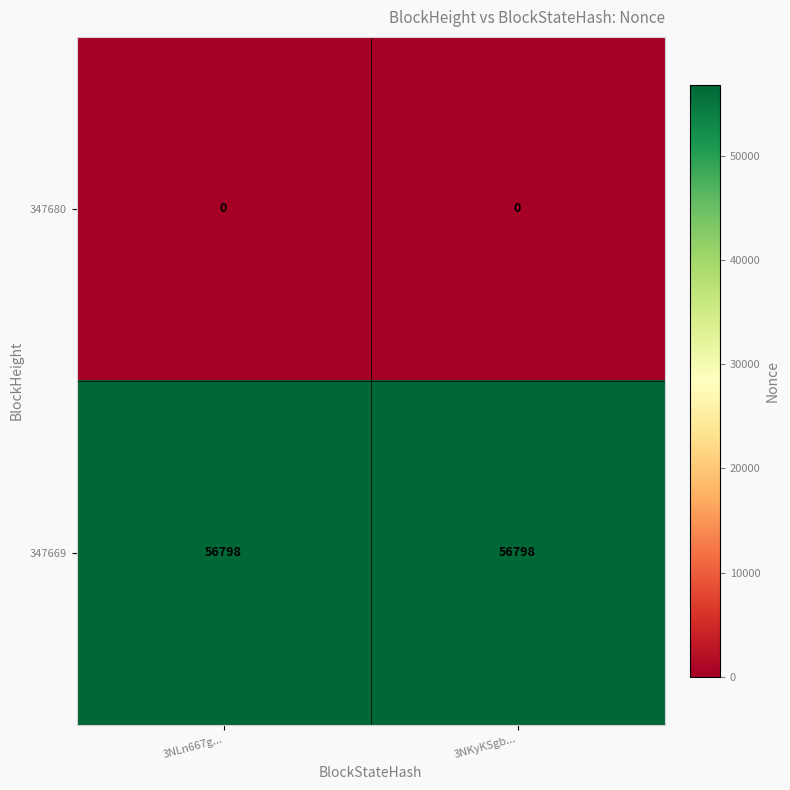

What is the sum of the 347669 values at 3NLn667g... and 3NKyKSgb...?

113596